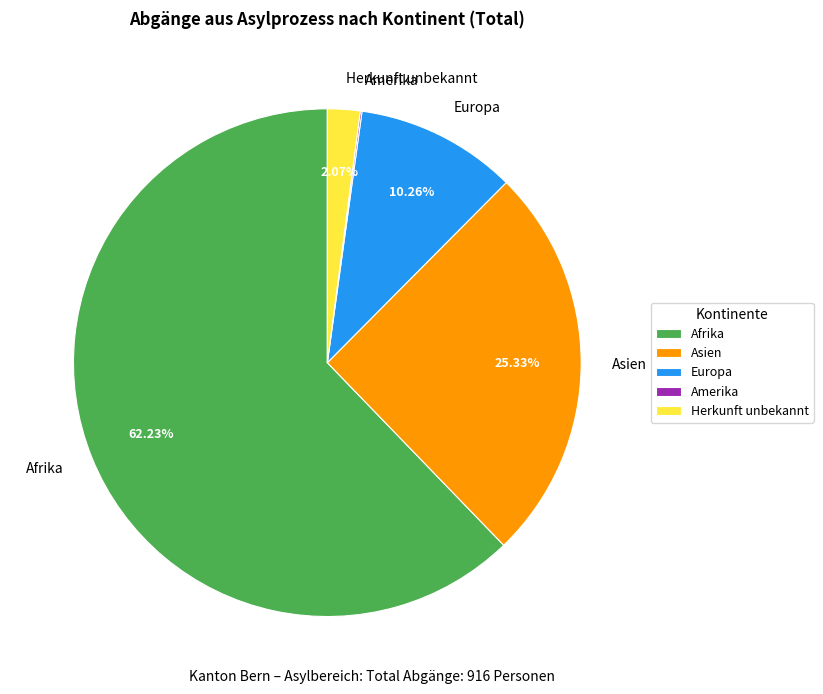

Which category accounts for the majority?

Afrika